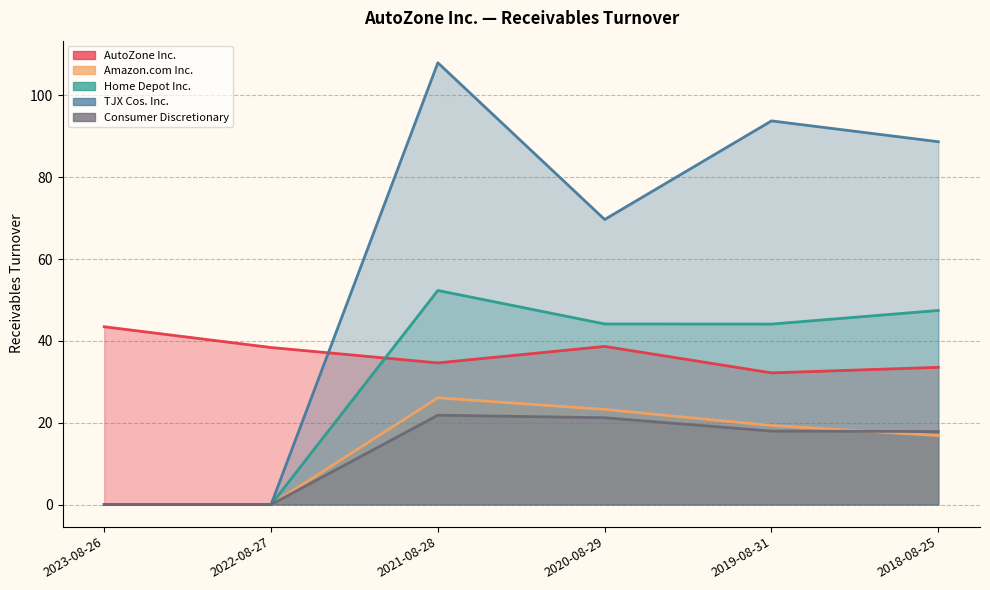

Where does the Home Depot Inc. series first go above 44?

2018-08-25